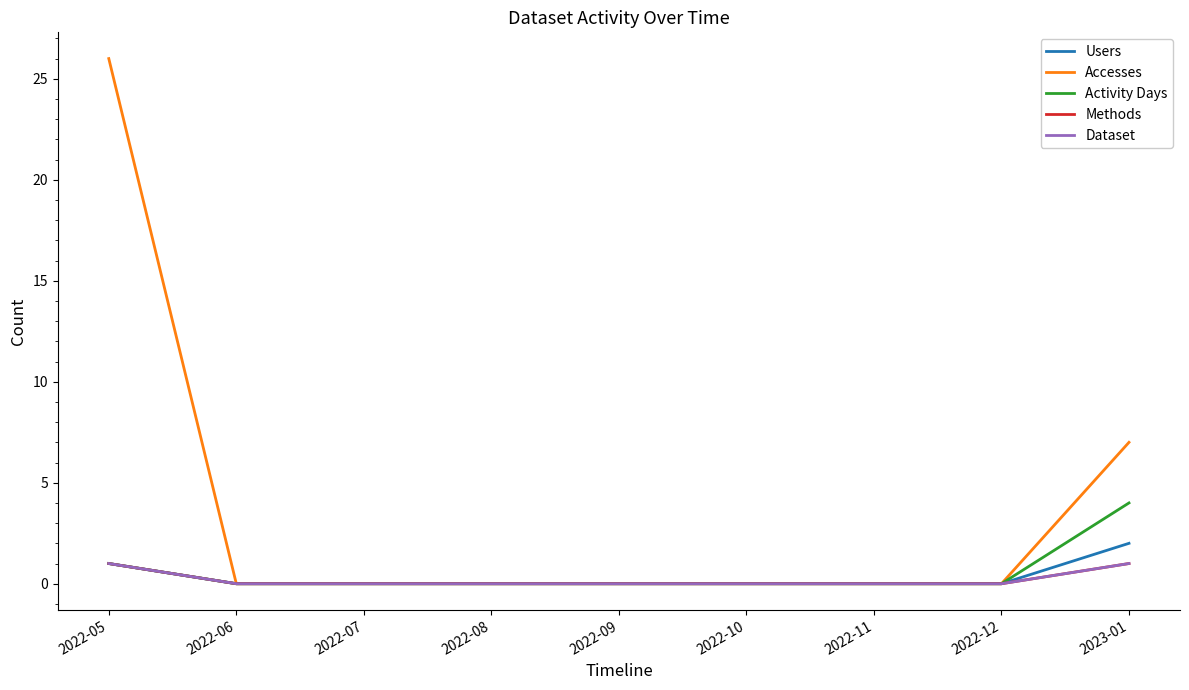

Is the value of Accesses at 2022-07 greater than the value of Users at 2022-11?

No